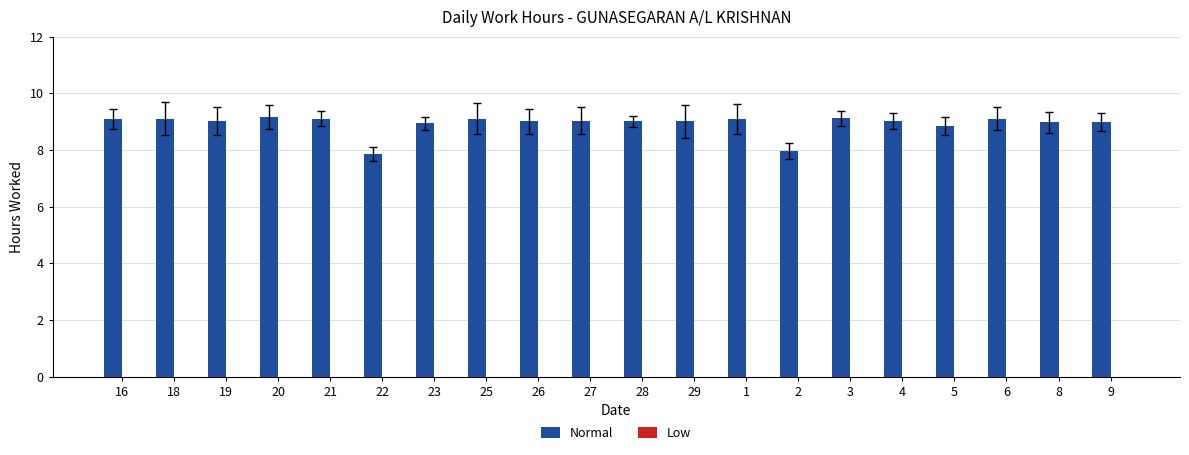

Does the chart contain stacked bars?

No